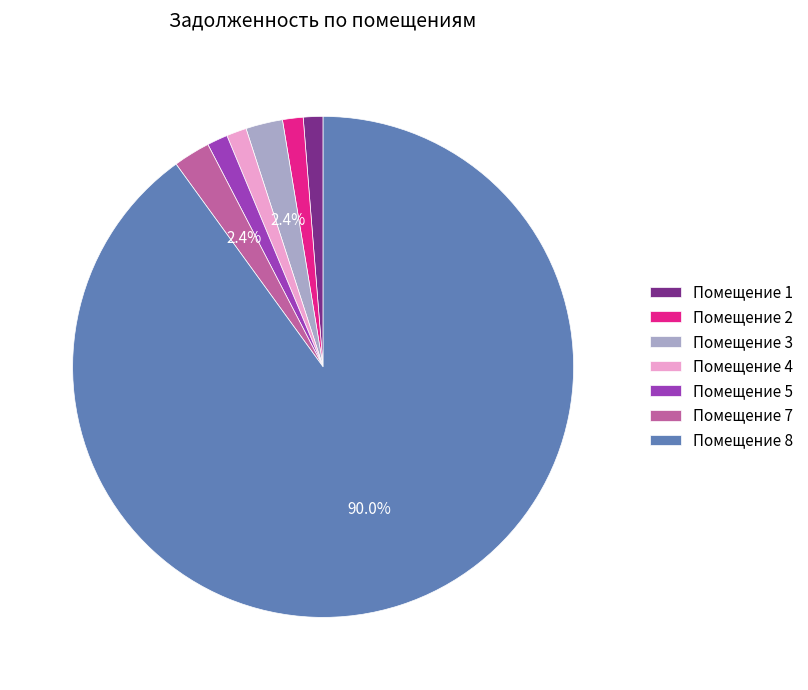

Do Помещение 2 and Помещение 4 together represent more than half of the pie?

No